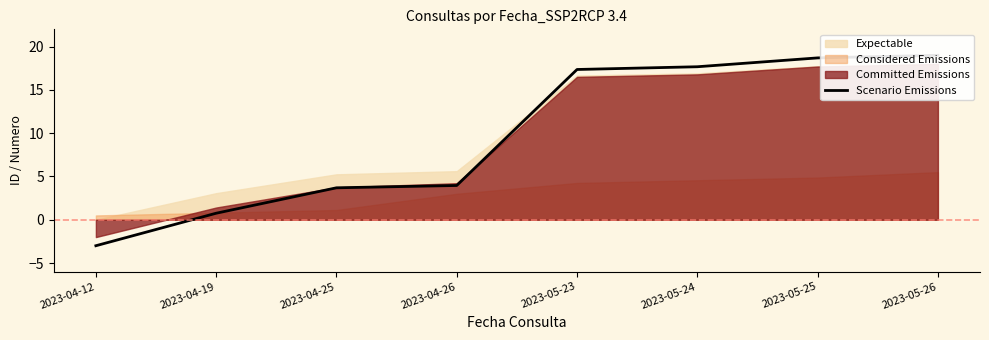

True or false: the data shows 1.2 at 2023-04-25.

False